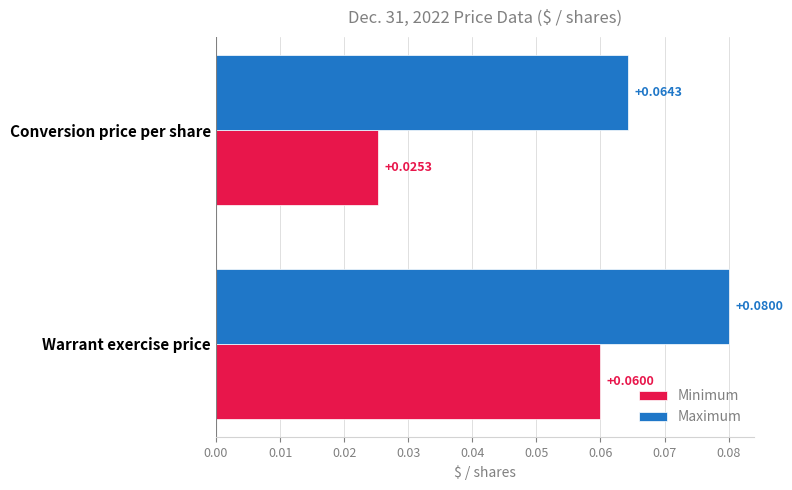

At which category is the sum across all series the highest?

Warrant exercise price